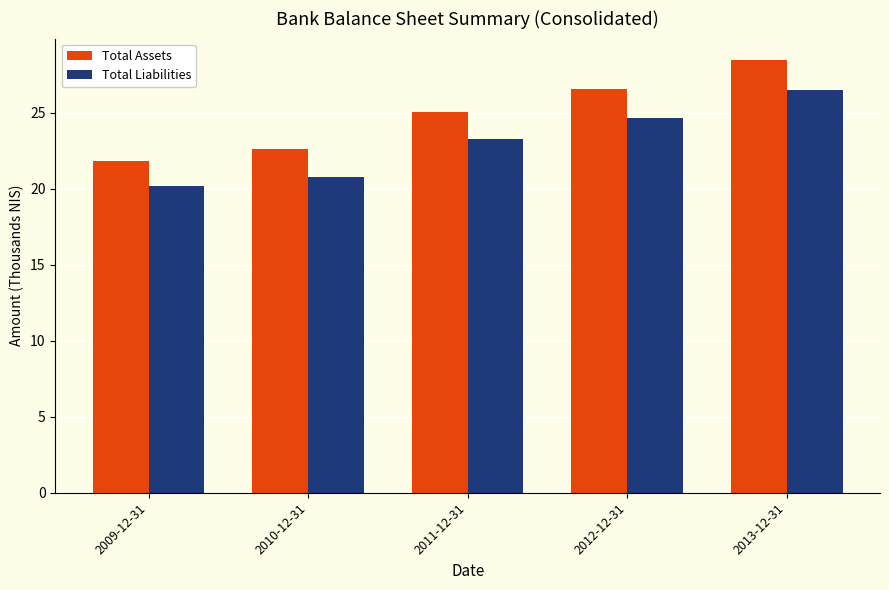

Which series has the widest spread of values?

Total Assets